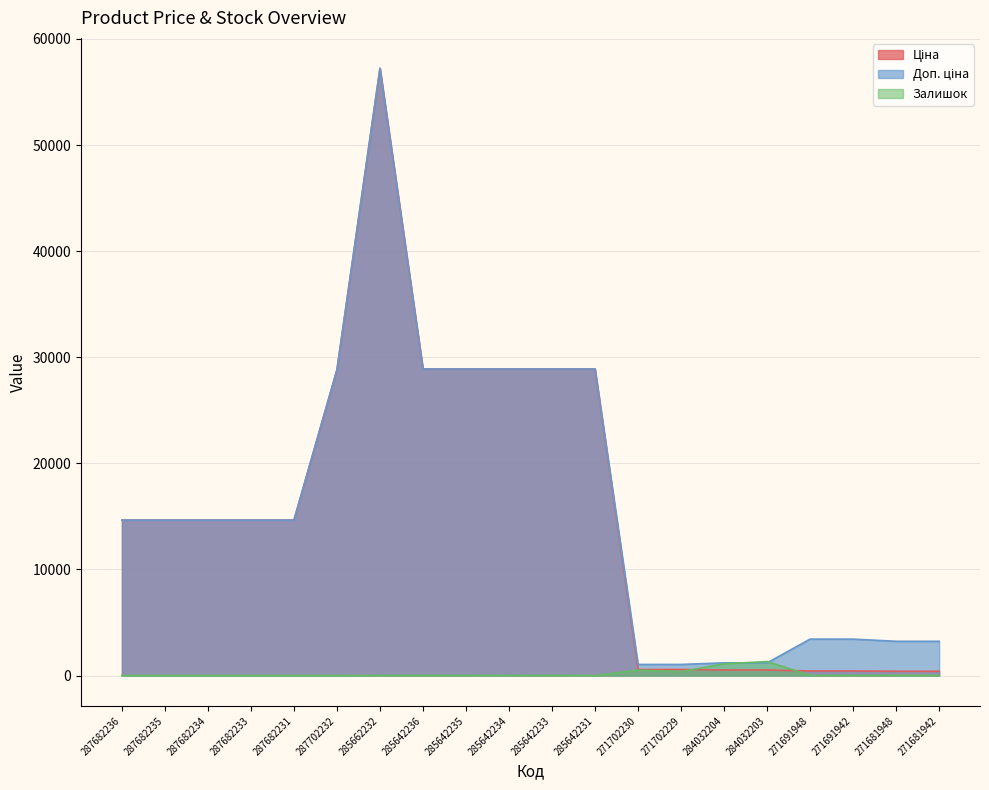

Which series has the largest range (max minus min)?

Ціна